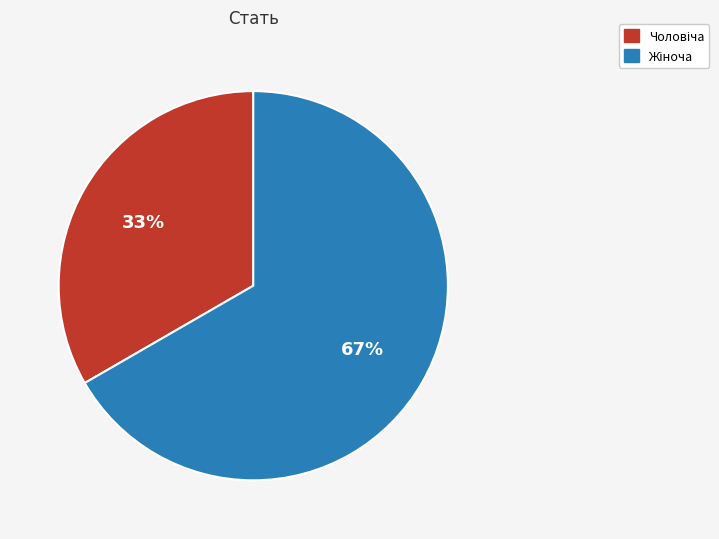

Is there a majority slice in this chart?

Yes